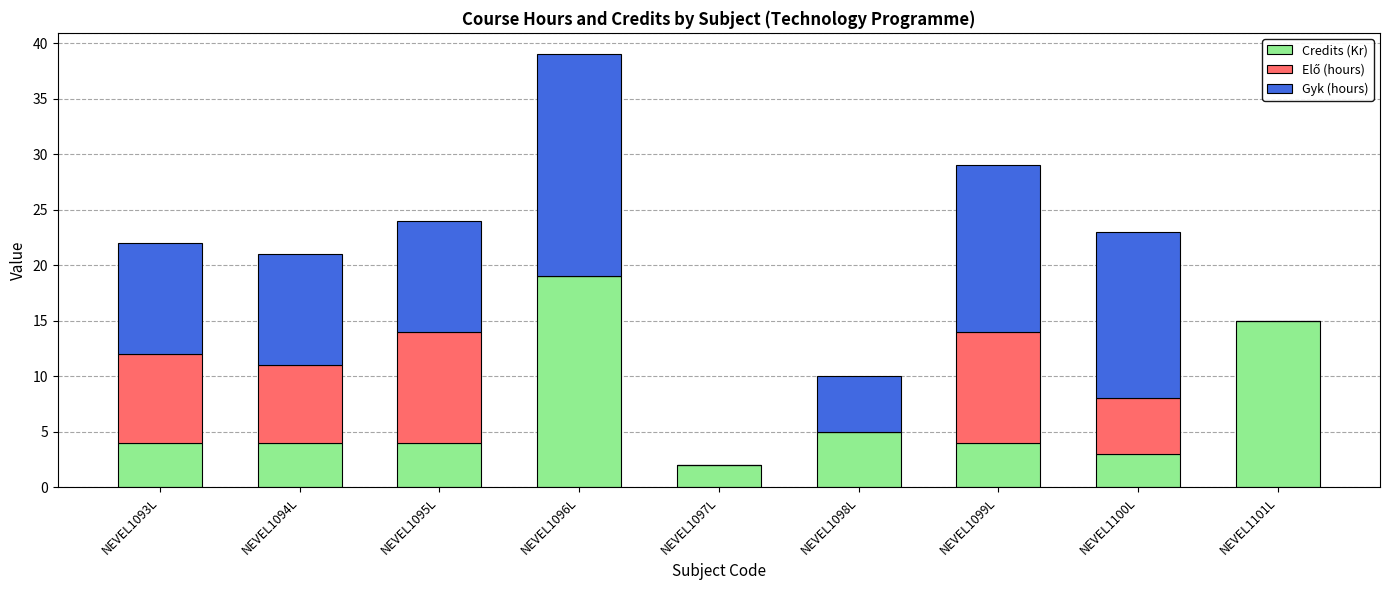

At which category is the sum across all series the highest?

NEVEL1096L